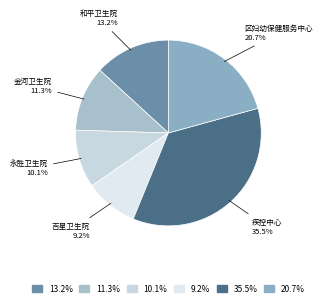

To the nearest percent, what is the difference between the largest and smallest slice percentages?

26%